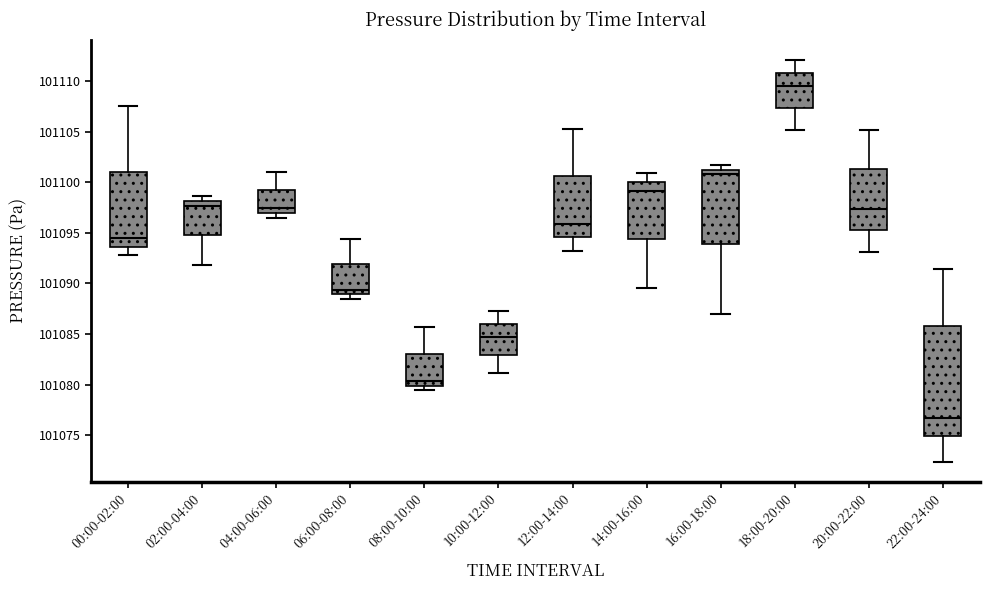

Reading left to right, read every box against the y-axis: the position of its median line, the range the box covers, and the ends of its whiskers. The values are not printed on the chart, so give them approximately, as read against the axis.

00:00-02:00: median 101094.5, box 101093.5 to 101101.0, whiskers 101093.0 to 101107.5
02:00-04:00: median 101097.5, box 101095.0 to 101098.0, whiskers 101092.0 to 101098.5
04:00-06:00: median 101097.5, box 101097.0 to 101099.5, whiskers 101096.5 to 101101.0
06:00-08:00: median 101089.5, box 101089.0 to 101092.0, whiskers 101088.5 to 101094.5
08:00-10:00: median 101080.5, box 101080.0 to 101083.0, whiskers 101079.5 to 101085.5
10:00-12:00: median 101084.5, box 101083.0 to 101086.0, whiskers 101081.0 to 101087.5
12:00-14:00: median 101096.0, box 101094.5 to 101100.5, whiskers 101093.5 to 101105.5
14:00-16:00: median 101099.0, box 101094.5 to 101100.0, whiskers 101089.5 to 101101.0
16:00-18:00: median 101101.0, box 101094.0 to 101101.5, whiskers 101087.0 to 101101.5 (just above the box's upper edge)
18:00-20:00: median 101109.5, box 101107.5 to 101111.0, whiskers 101105.0 to 101112.0
20:00-22:00: median 101097.5, box 101095.5 to 101101.5, whiskers 101093.0 to 101105.0
22:00-24:00: median 101076.5, box 101075.0 to 101086.0, whiskers 101072.5 to 101091.5